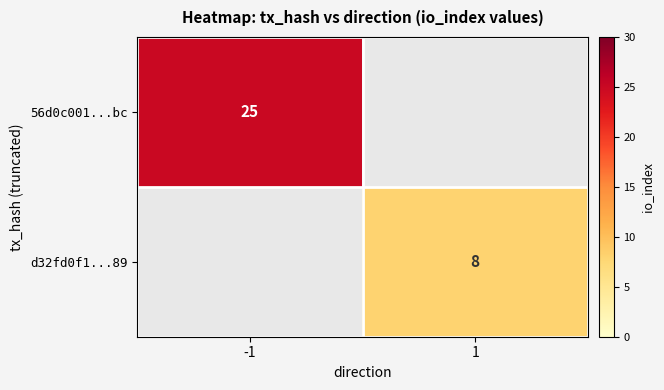

True or false: d32fd0f1...89 has a value of 8 at 1.

True